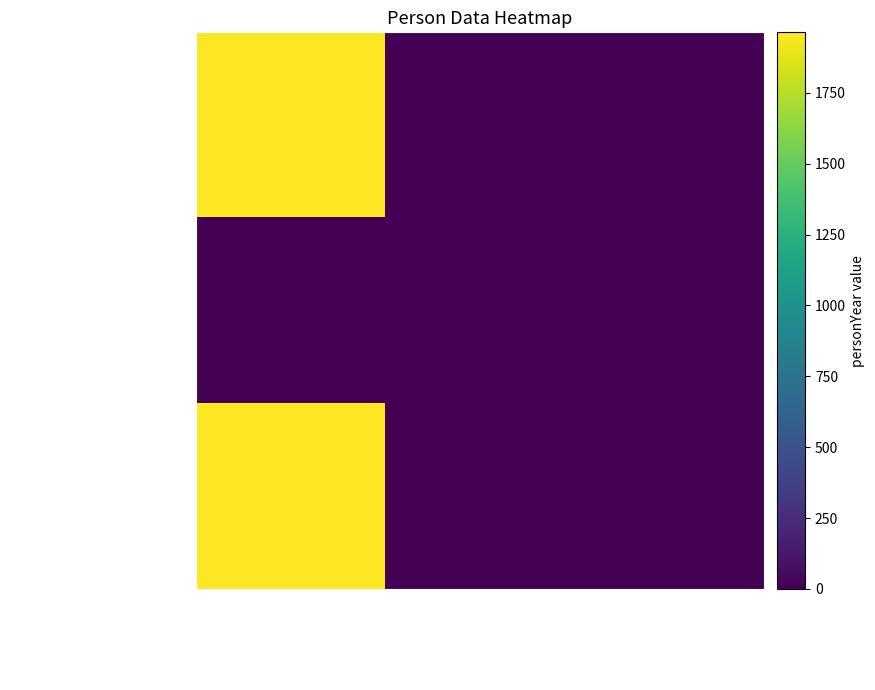

Which series has the largest total across all categories?

Jeanne Cotter